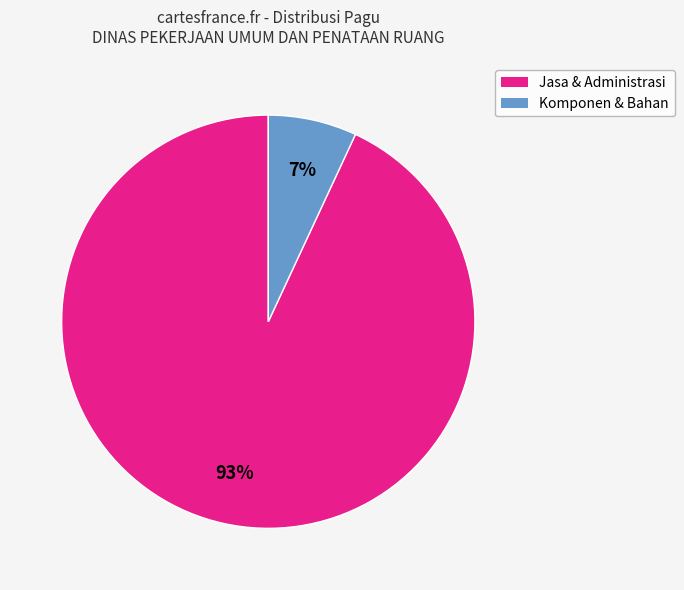

Is there any slice that represents more than half of the pie?

Yes